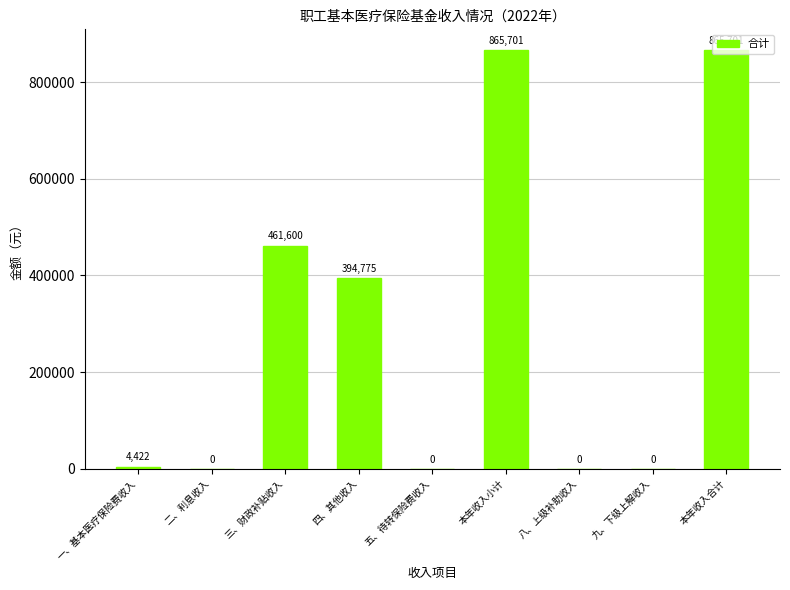

What is the change in value from 本年收入小计 to 八、上级补助收入?

-865700.9